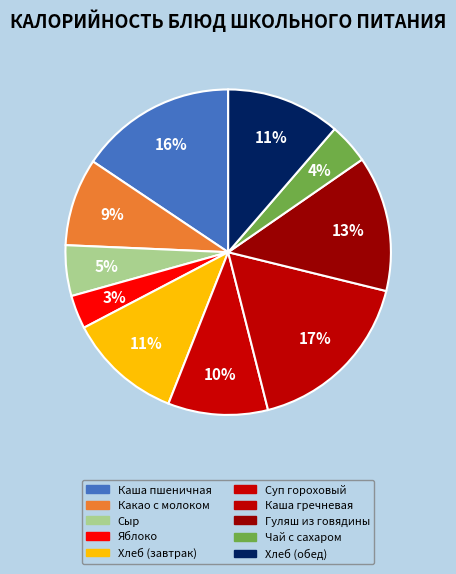

How many segments does this pie chart have?

10